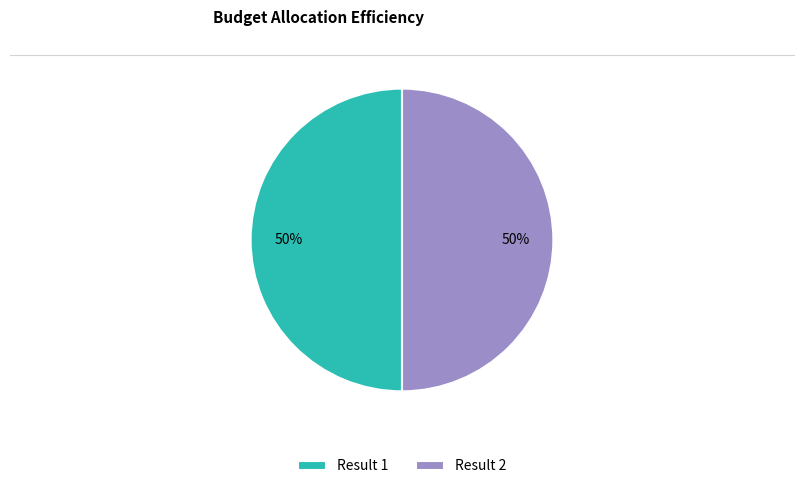

Is it true that Result 1 is 39% of the pie?

False